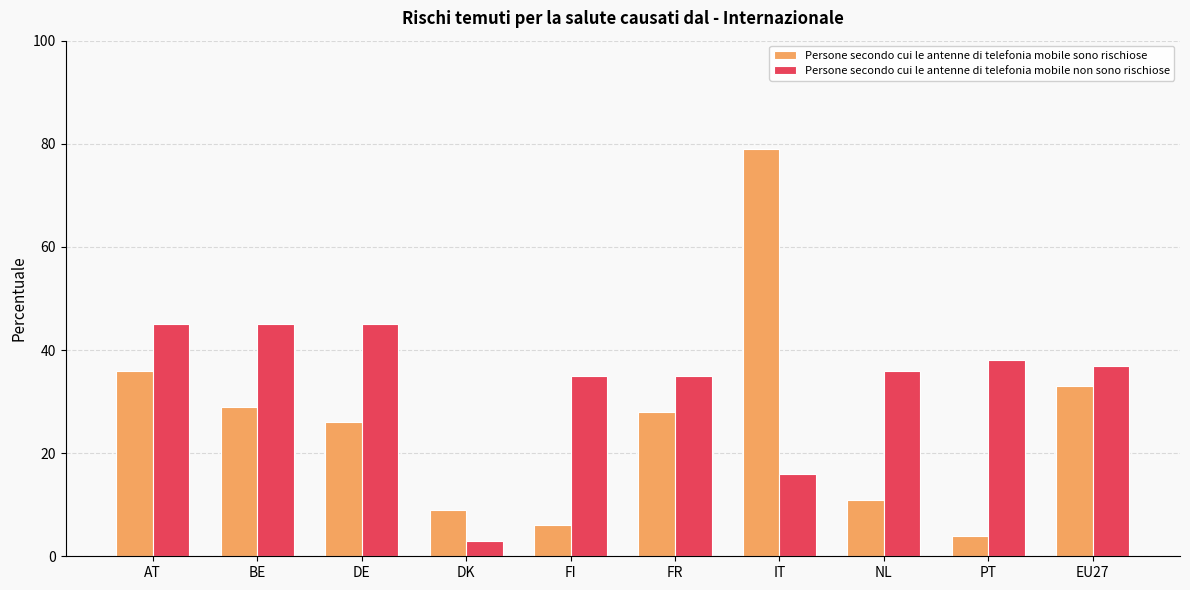

What is the average value of the Persone secondo cui le antenne di telefonia mobile sono rischiose series?

26